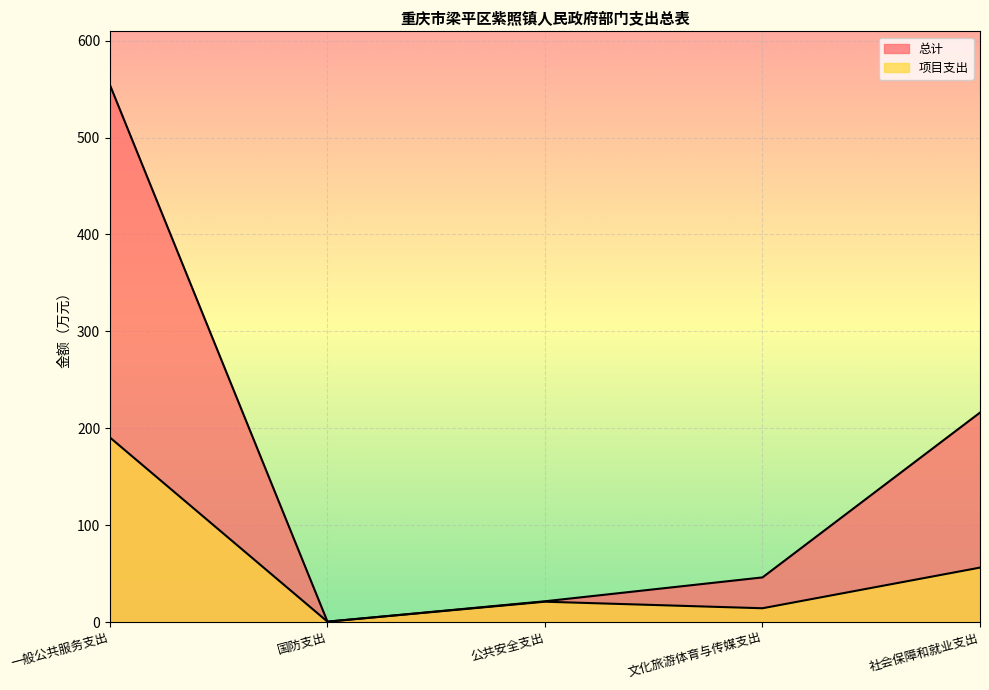

What is the label of the 5th point from the left?

社会保障和就业支出